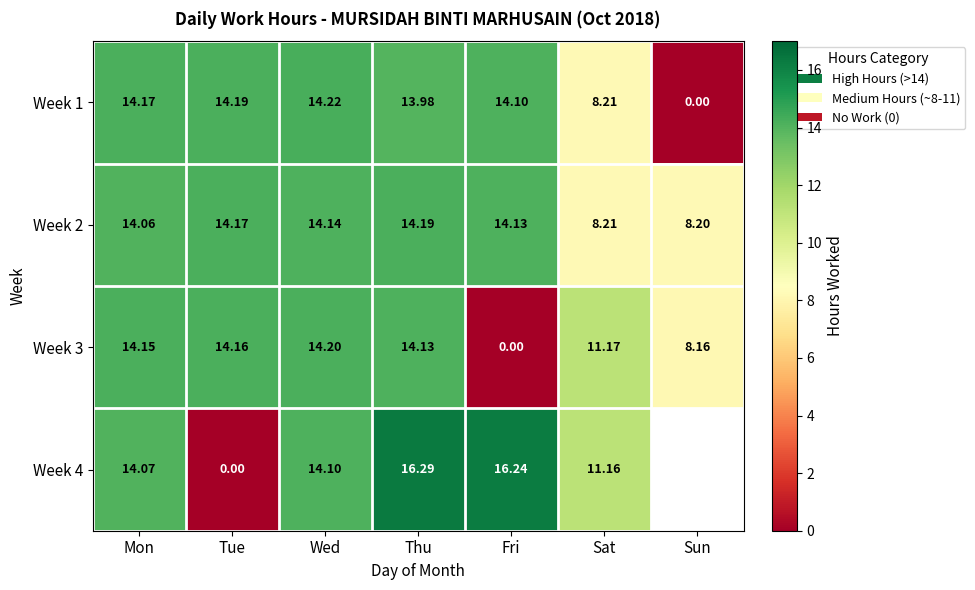

What is the maximum value shown in the chart?

16.3